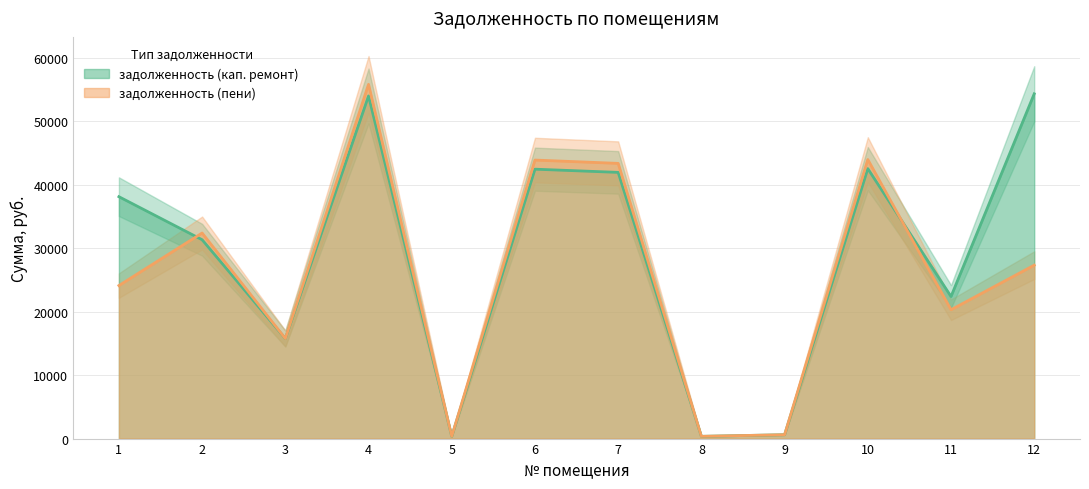

Which category has the lowest value in the задолженность (кап. ремонт) series?

8